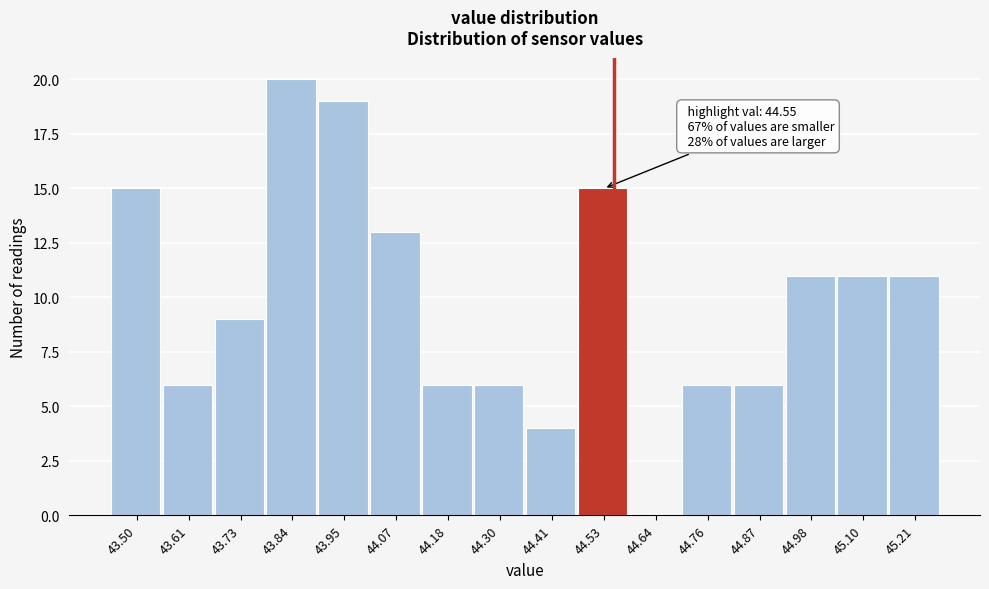

Which range on the x-axis has the tallest bar?

43.78 to 43.90